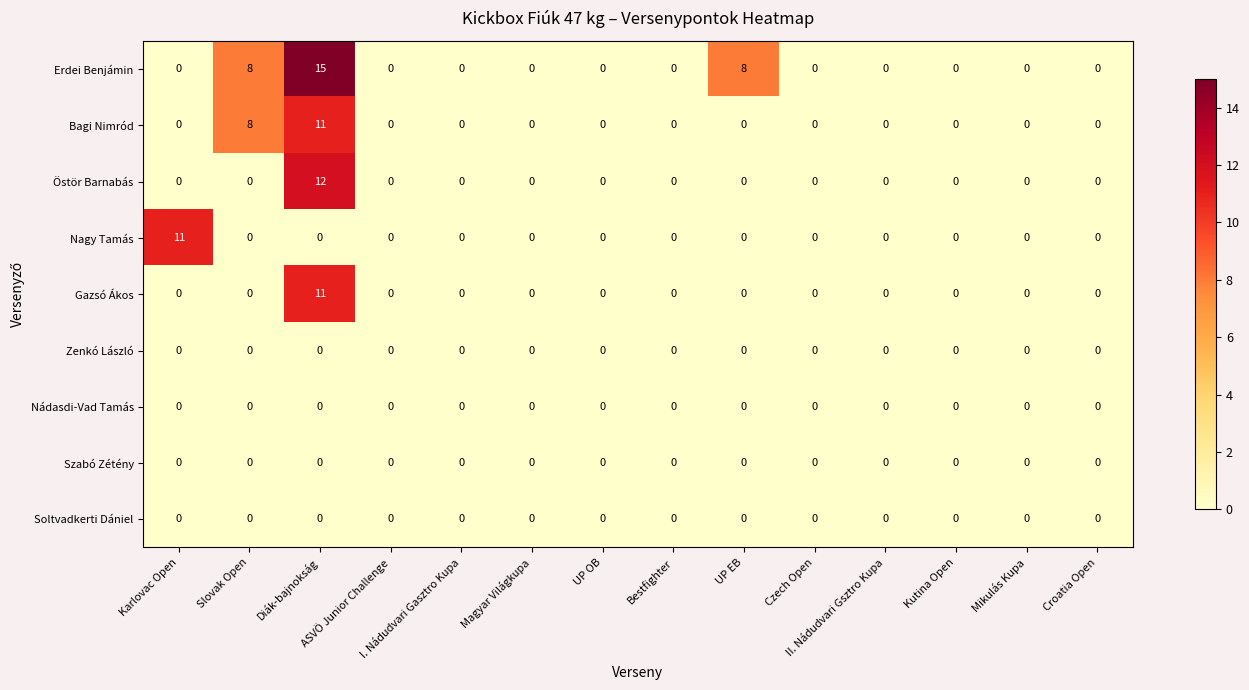

Which series has the largest total across all categories?

Erdei Benjámin